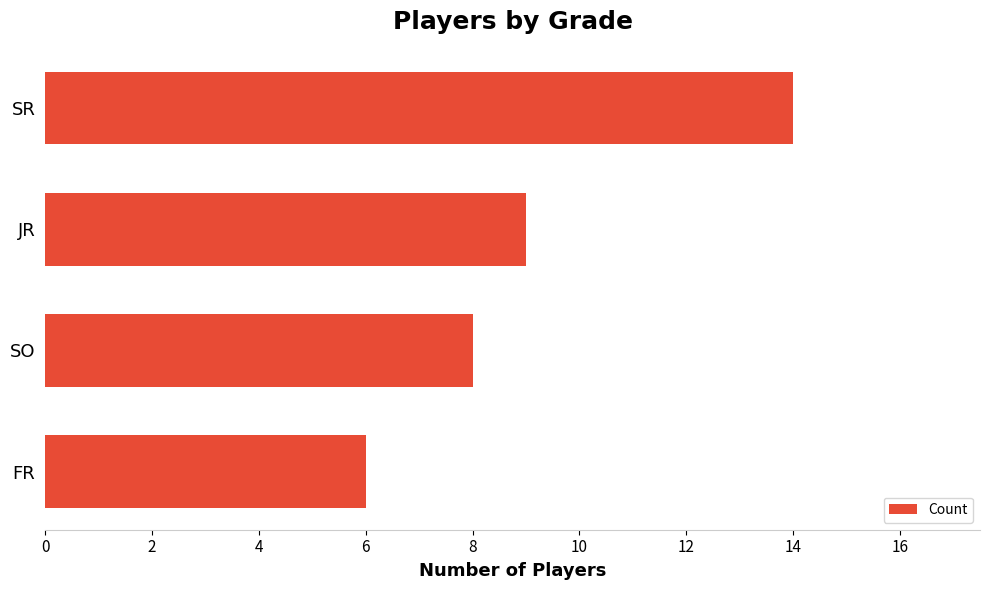

Reading top to bottom, what are all the values shown in this chart?

14	9	8	6